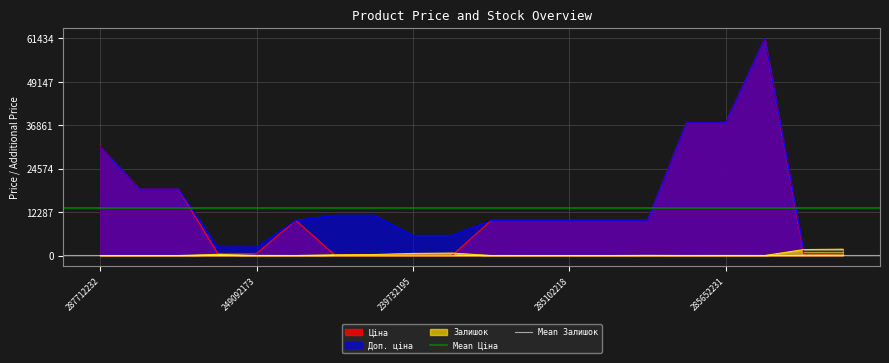

True or false: Залишок has a value of 0.0 at 287712232.

True